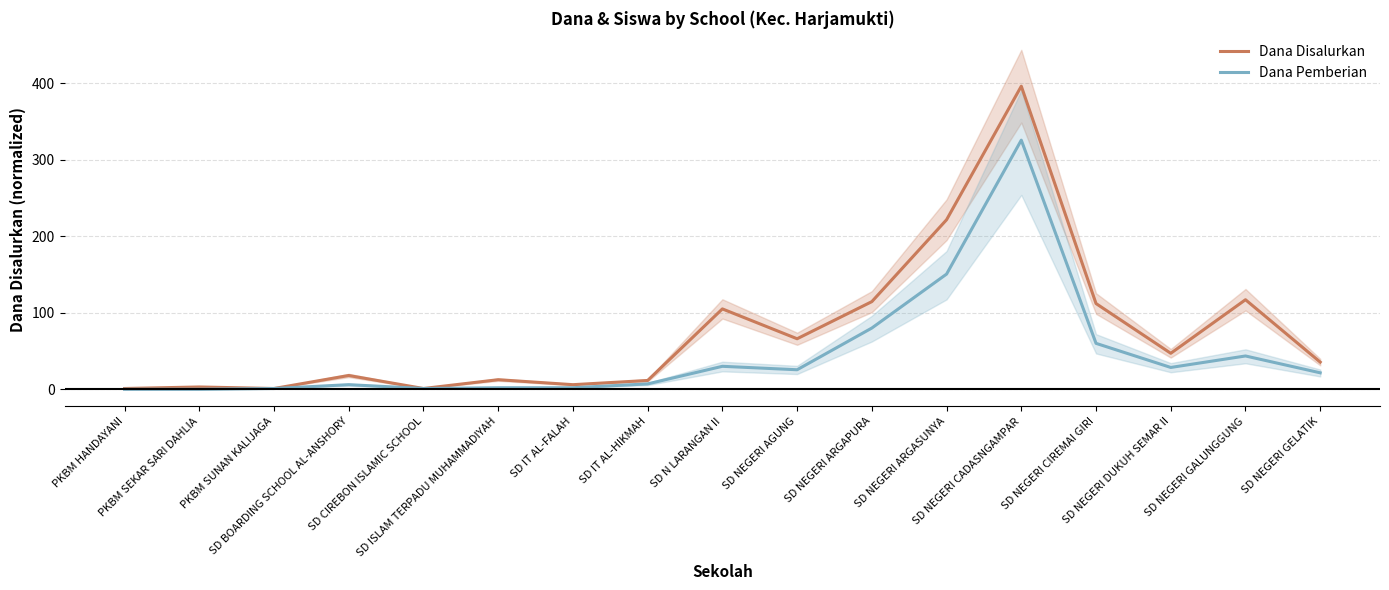

Which category has the highest value in the Dana Disalurkan series?

SD NEGERI CADASNGAMPAR